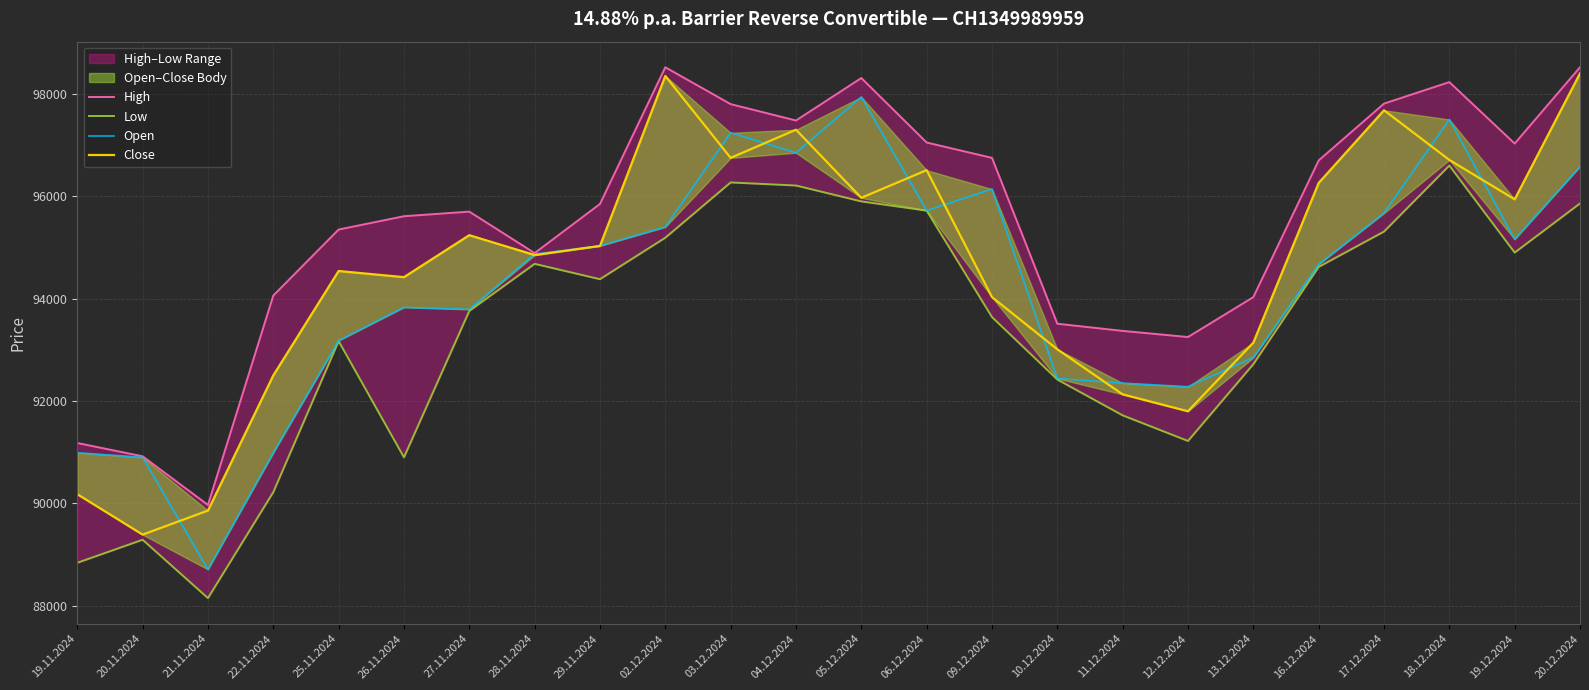

Between 25.11.2024 and 19.11.2024, which is larger?

25.11.2024